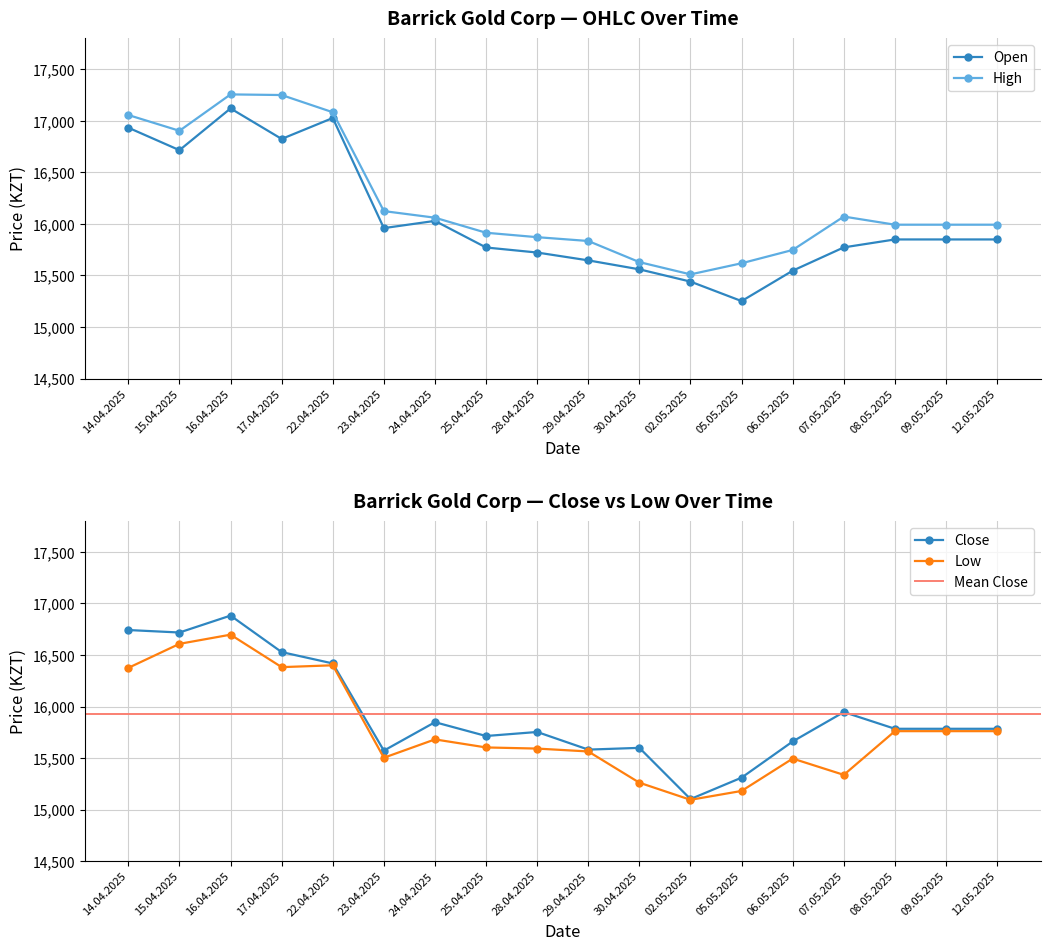

Rank the series by their average value, from highest to lowest.

High, Open, Close, Low